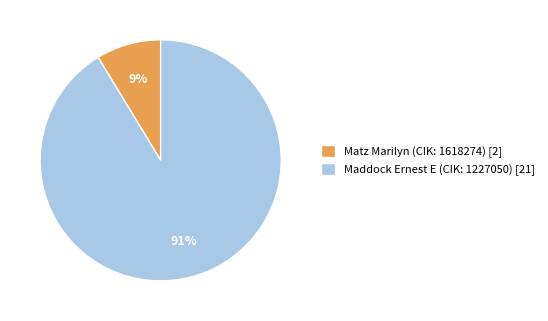

Which slice is the smallest?

Matz Marilyn (CIK: 1618274) [2]